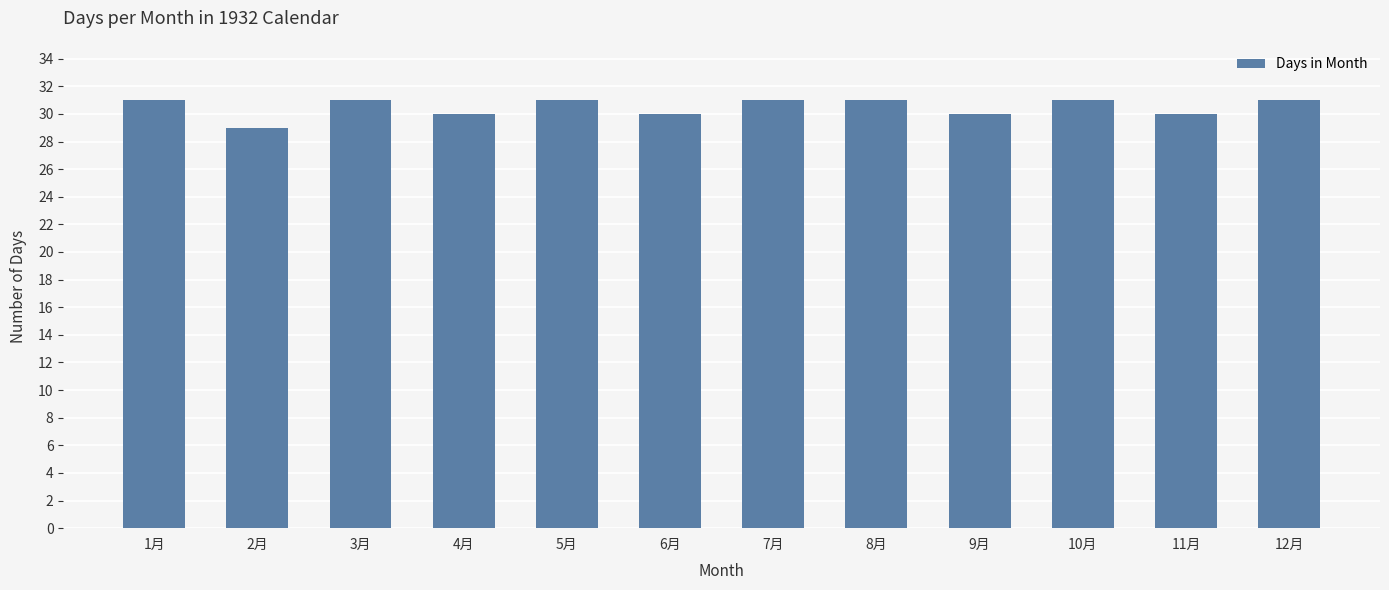

What is the value of the 9th bar from the left?

30